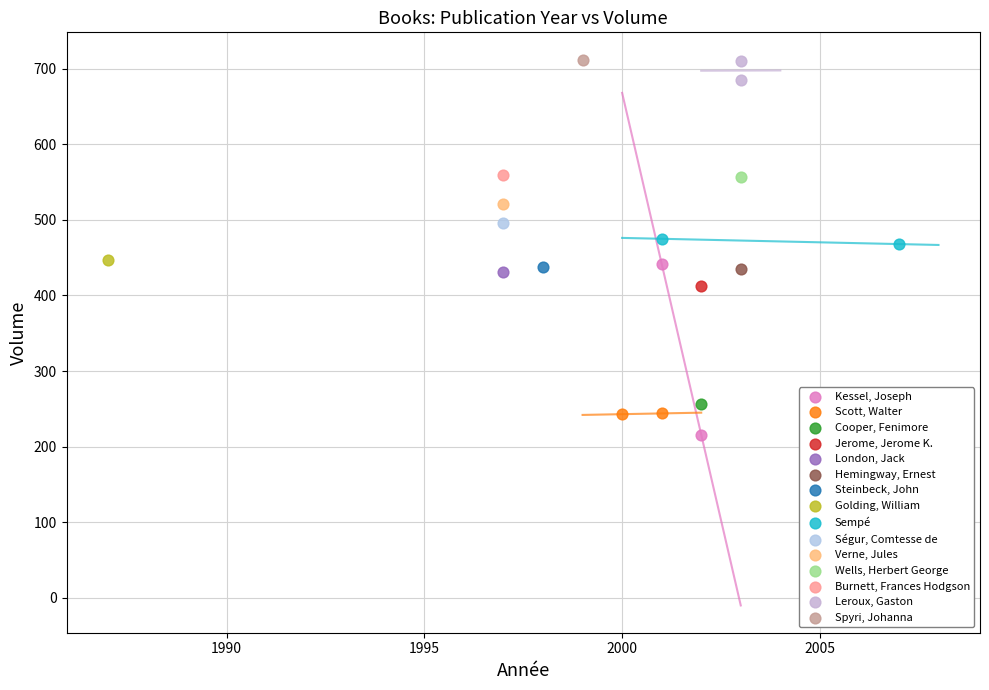

What are all the series names shown in the legend?

Kessel, Joseph, Scott, Walter, Cooper, Fenimore, Jerome, Jerome K., London, Jack, Hemingway, Ernest, Steinbeck, John, Golding, William, Sempé, Ségur, Comtesse de, Verne, Jules, Wells, Herbert George, Burnett, Frances Hodgson, Leroux, Gaston, Spyri, Johanna